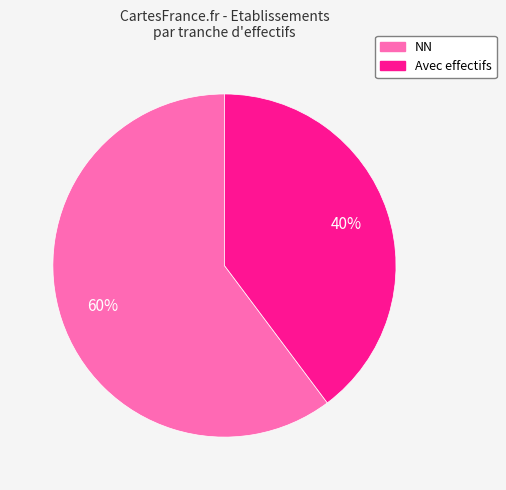

Is it true that NN is 74% of the pie?

False